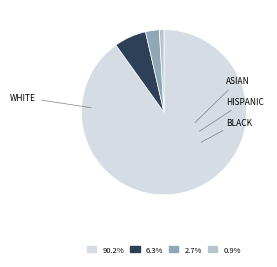

Is there any slice that represents more than half of the pie?

Yes